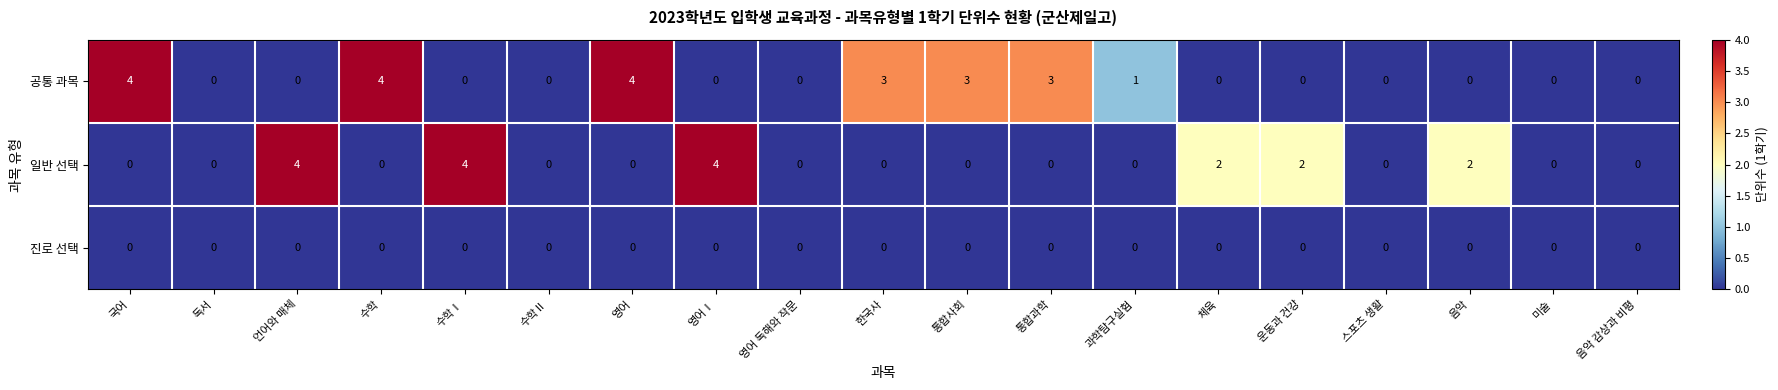

What is the difference between the second highest and second lowest values in the 일반 선택 series?

4